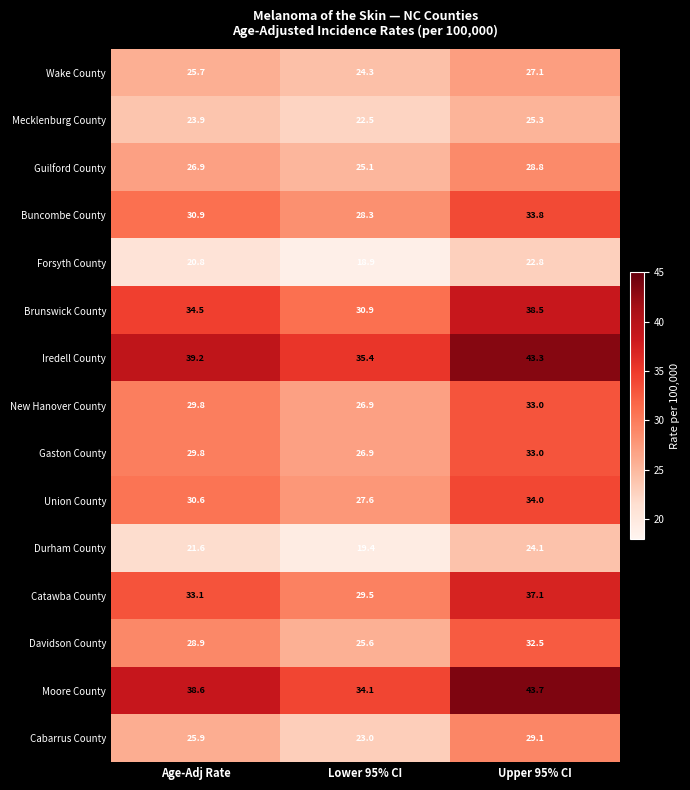

What value does the Iredell County series have at Age-Adj Rate?

39.2